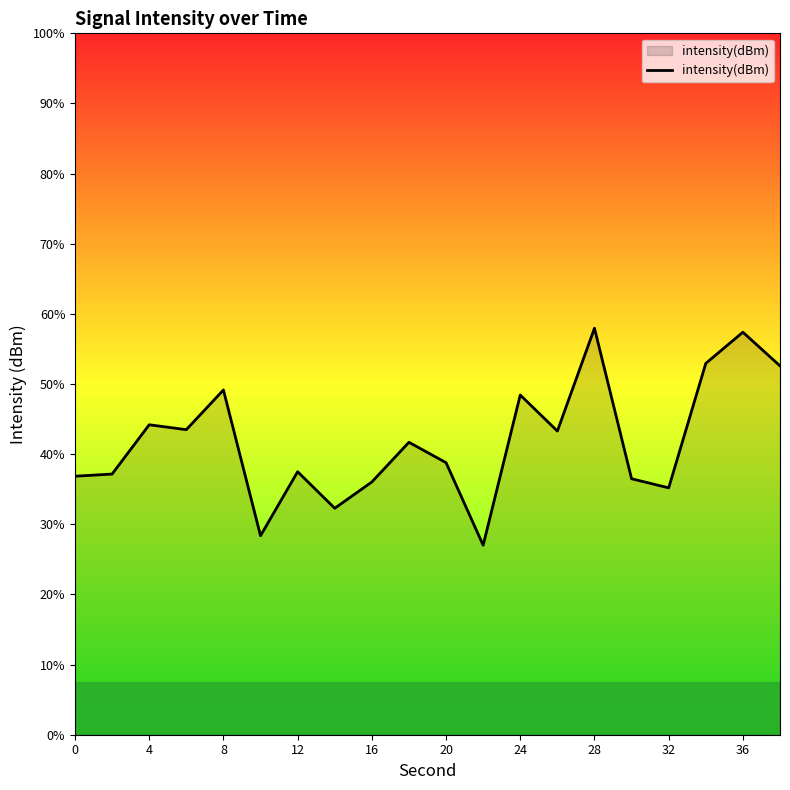

Does the chart have visible grid lines?

No